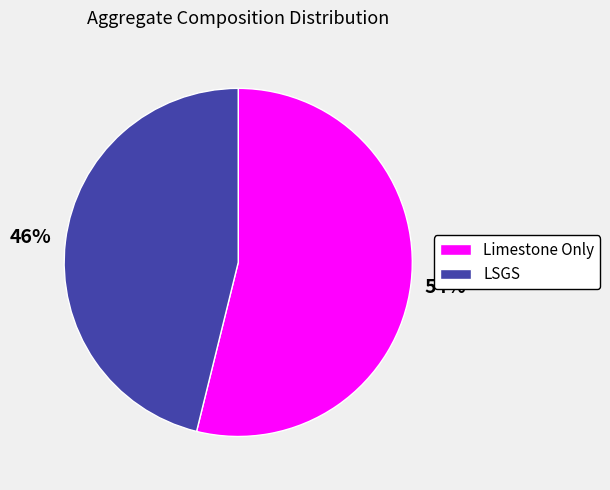

To the nearest percent, what is the average slice percentage?

50%